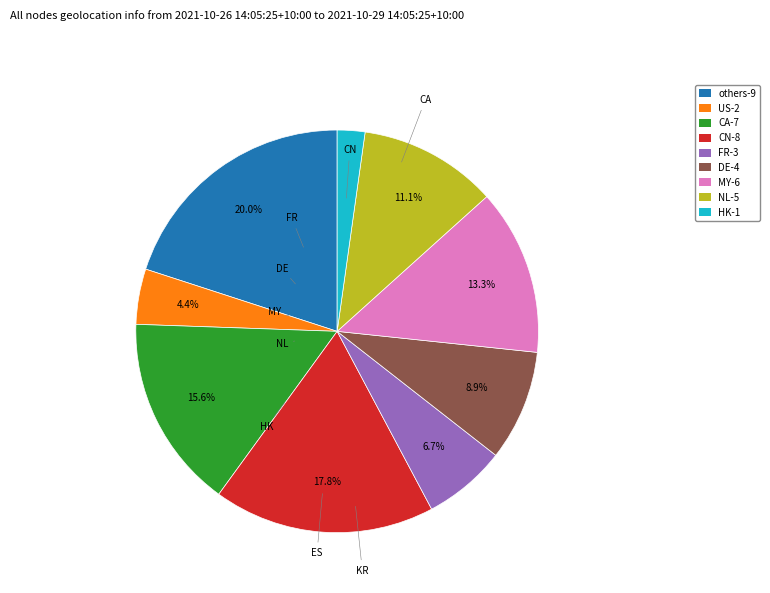

To the nearest percent, what is the average slice percentage?

11%